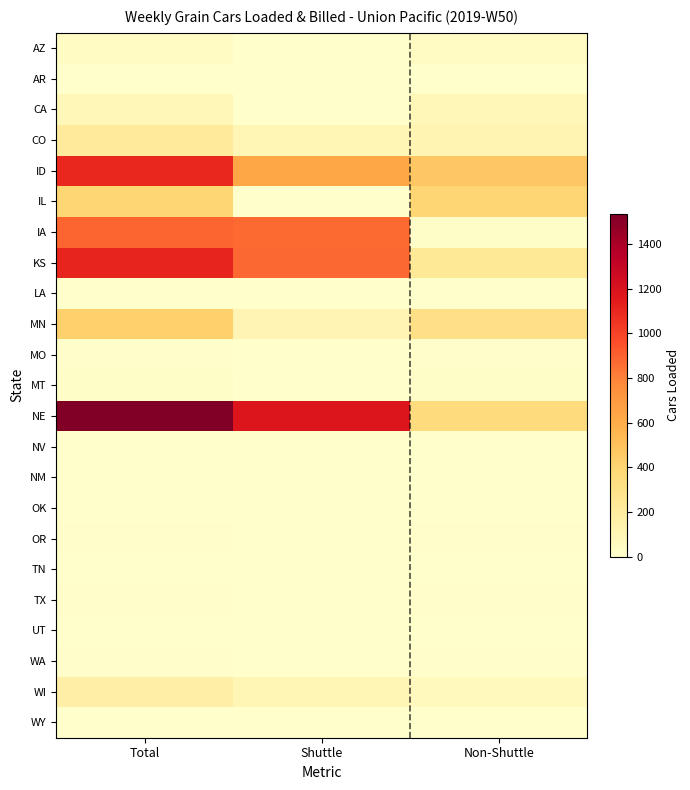

Reading left to right, list all the values displayed in this chart.

AZ: Total=44	Shuttle=0	Non-Shuttle=44
AR: Total=3	Shuttle=0	Non-Shuttle=3
CA: Total=87	Shuttle=0	Non-Shuttle=87
CO: Total=216	Shuttle=97	Non-Shuttle=119
ID: Total=1103	Shuttle=634	Non-Shuttle=469
IL: Total=397	Shuttle=0	Non-Shuttle=397
IA: Total=890	Shuttle=870	Non-Shuttle=20
KS: Total=1113	Shuttle=881	Non-Shuttle=232
LA: Total=1	Shuttle=0	Non-Shuttle=1
MN: Total=421	Shuttle=110	Non-Shuttle=311
MO: Total=7	Shuttle=0	Non-Shuttle=7
MT: Total=20	Shuttle=0	Non-Shuttle=20
NE: Total=1535	Shuttle=1187	Non-Shuttle=348
NV: Total=0	Shuttle=0	Non-Shuttle=0
NM: Total=0	Shuttle=0	Non-Shuttle=0
OK: Total=0	Shuttle=0	Non-Shuttle=0
OR: Total=17	Shuttle=0	Non-Shuttle=17
TN: Total=0	Shuttle=0	Non-Shuttle=0
TX: Total=17	Shuttle=0	Non-Shuttle=17
UT: Total=4	Shuttle=0	Non-Shuttle=4
WA: Total=9	Shuttle=0	Non-Shuttle=9
WI: Total=167	Shuttle=106	Non-Shuttle=61
WY: Total=3	Shuttle=0	Non-Shuttle=3